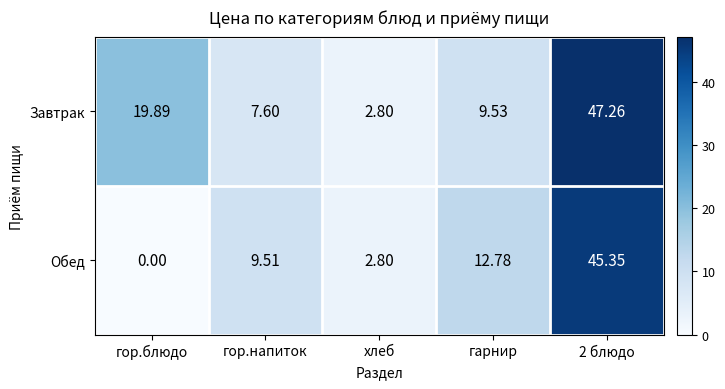

Is the value of Обед at гор.блюдо greater than the value of Завтрак at 2 блюдо?

No